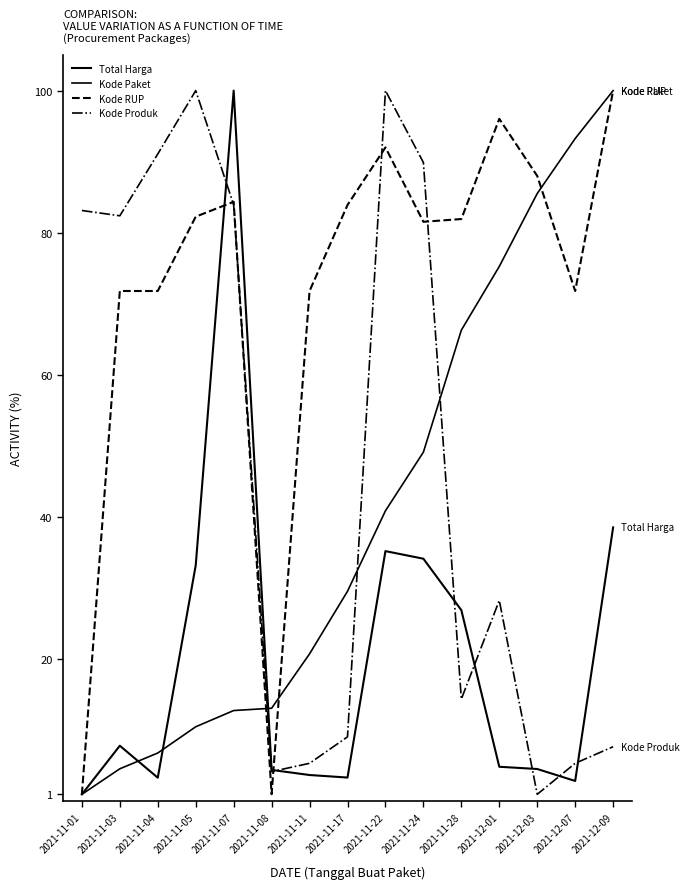

What is the minimum value for Total Harga?

1.0